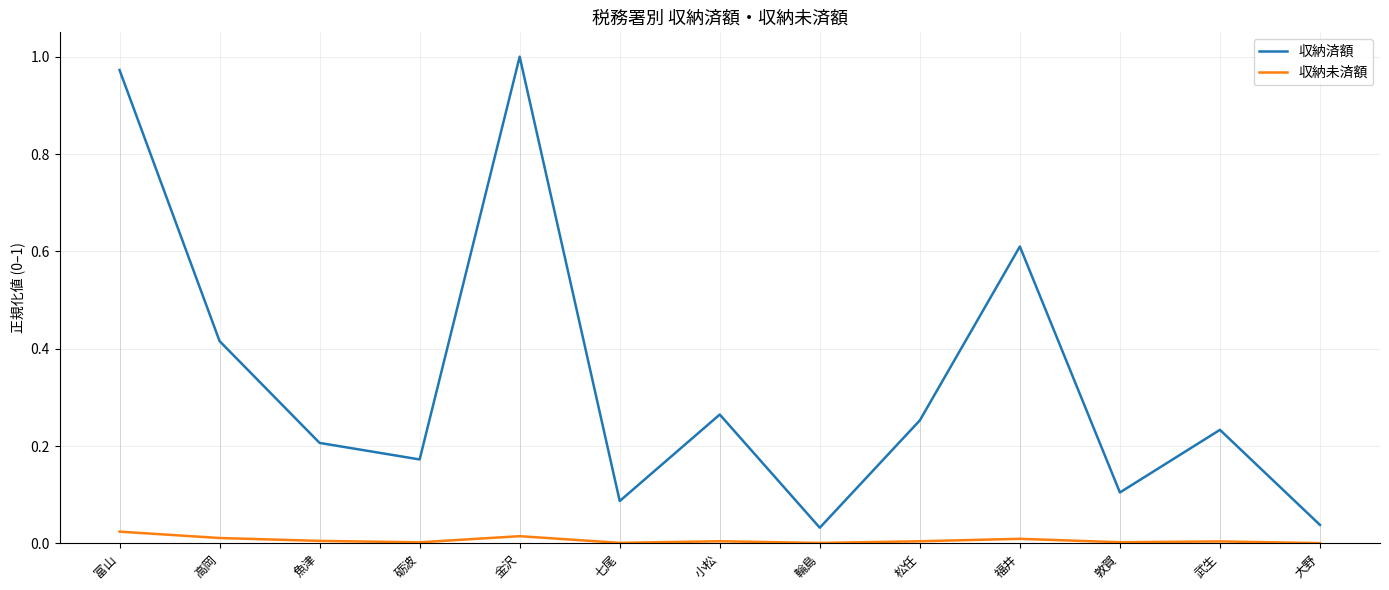

List the series in order of their overall mean, lowest first.

収納未済額, 収納済額